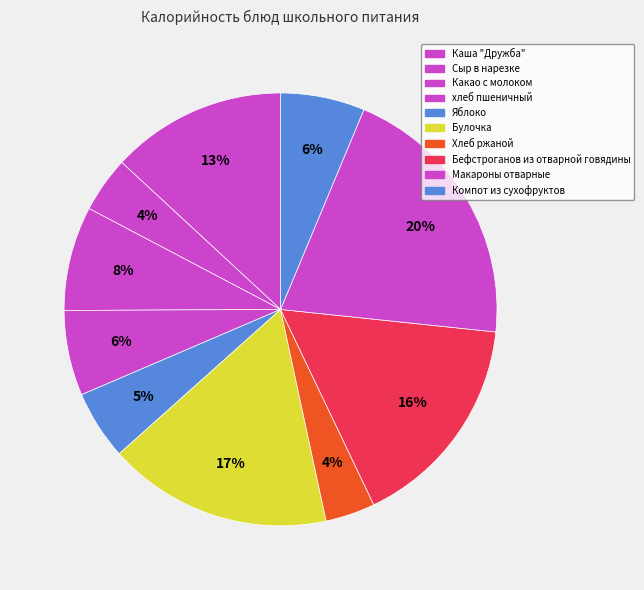

How many slices are in this pie chart?

10